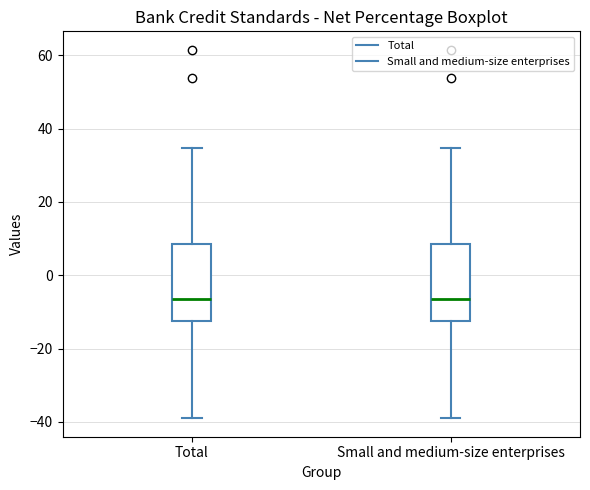

Reading left to right, read every box against the y-axis: the position of its median line, the range the box covers, and the ends of its whiskers. The values are not printed on the chart, so give them approximately, as read against the axis.

Total: median -6, box -12 to 8, whiskers -38 to 34
Small and medium-size enterprises: median -6, box -12 to 8, whiskers -38 to 34